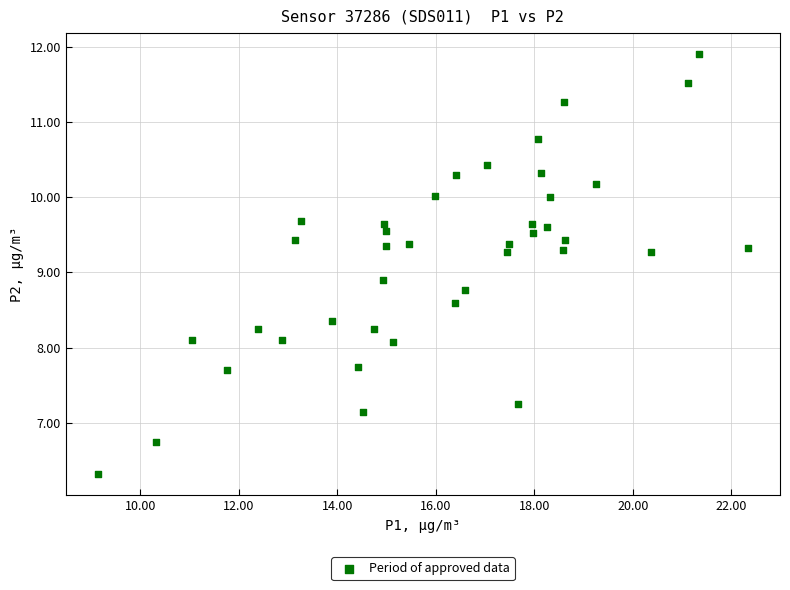

What Y value in the scatter plot is closest to 9?

8.9